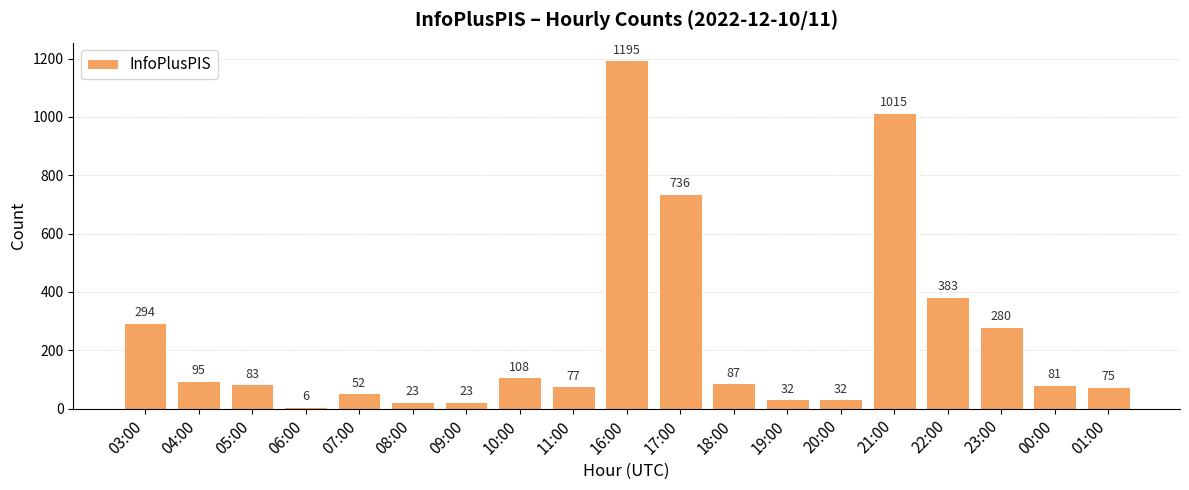

Are the bars horizontal?

No